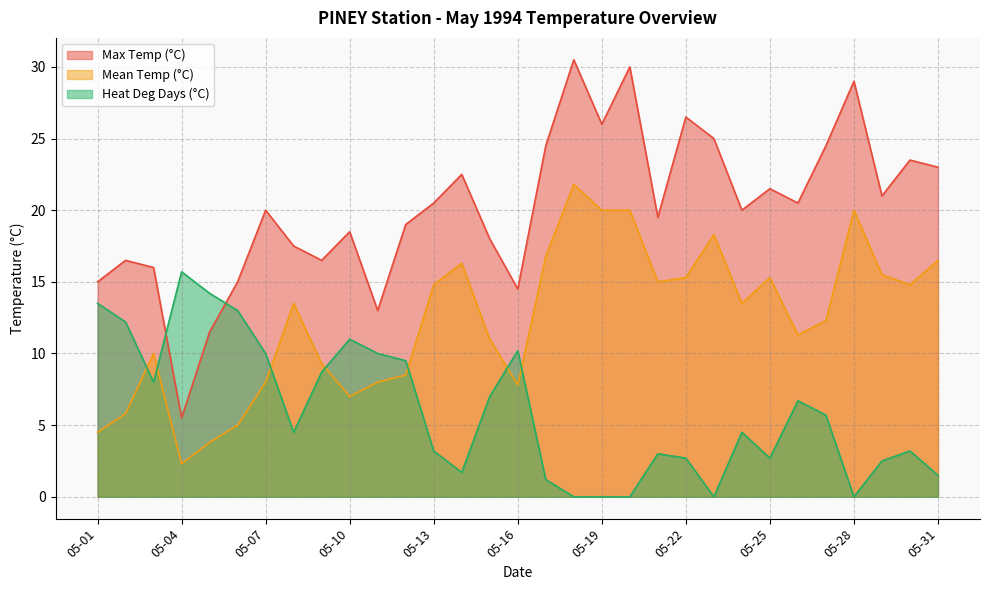

At how many categories does at least one series exceed 5?

31